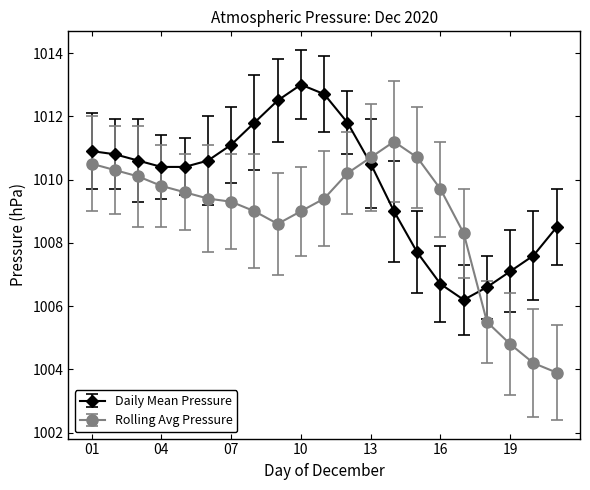

Which series has the largest total across all categories?

Daily Mean Pressure